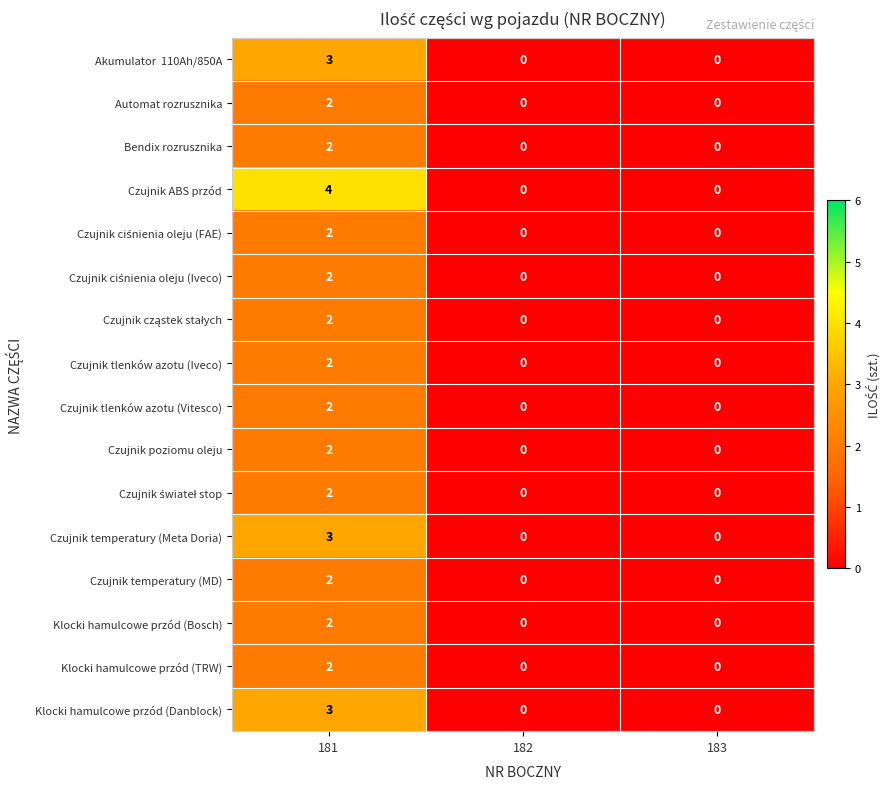

Which series has the largest total across all categories?

Czujnik ABS przód